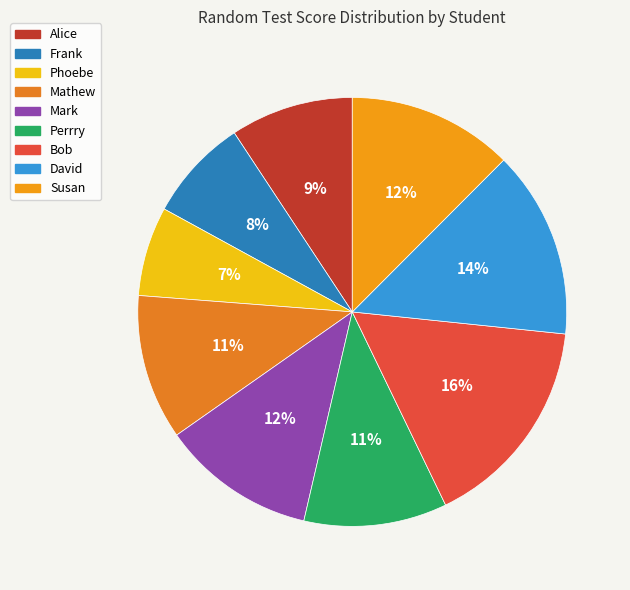

What is the total percentage of Bob and Susan?

28.7%